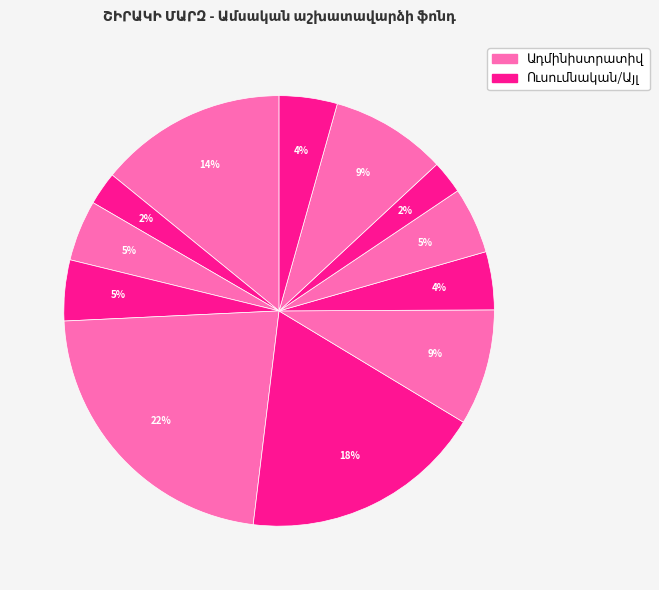

Is it true that Բուժքույր is 17% of the pie?

False